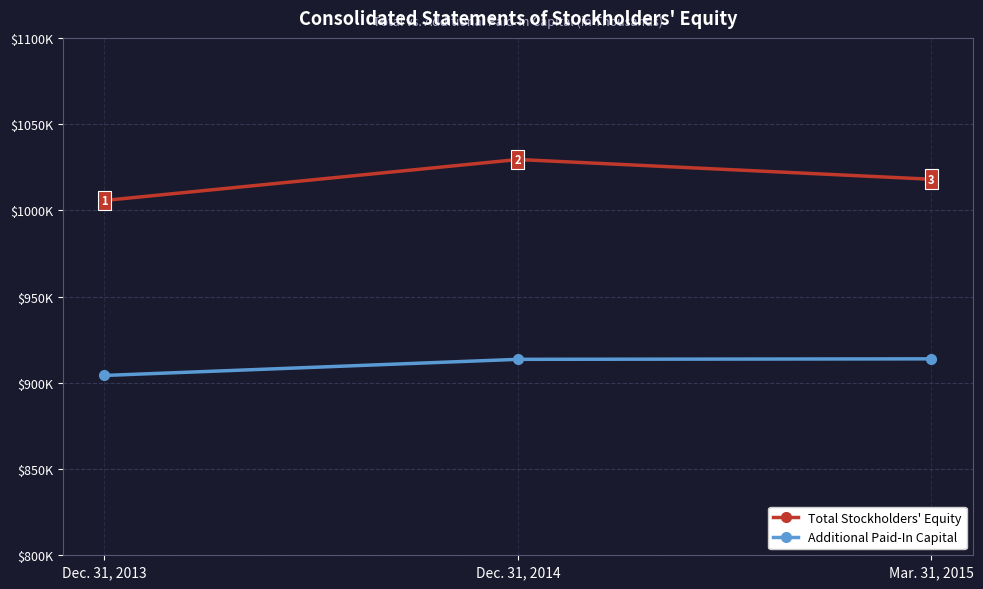

Reading left to right, what are all the values shown in this chart?

Total Stockholders' Equity: Dec. 31, 2013=1005718	Dec. 31, 2014=1029488	Mar. 31, 2015=1018033
Additional Paid-In Capital: Dec. 31, 2013=904261	Dec. 31, 2014=913619	Mar. 31, 2015=913895